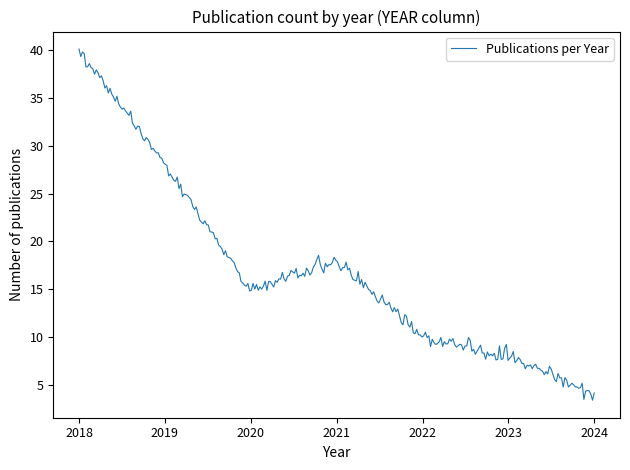

What is the difference between the maximum and minimum values?

36.7